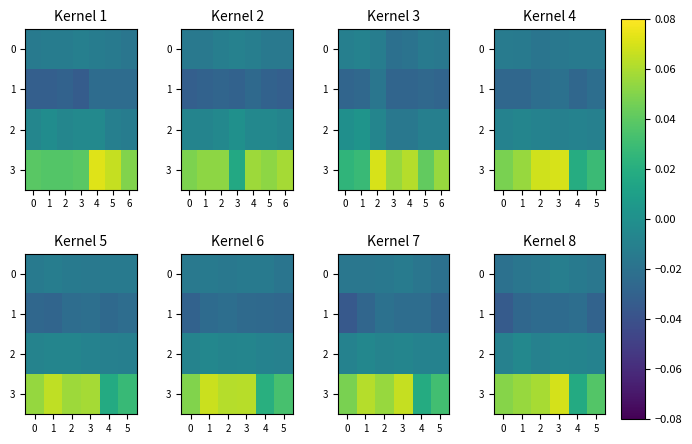

Which label corresponds to the largest value in the chart?

3